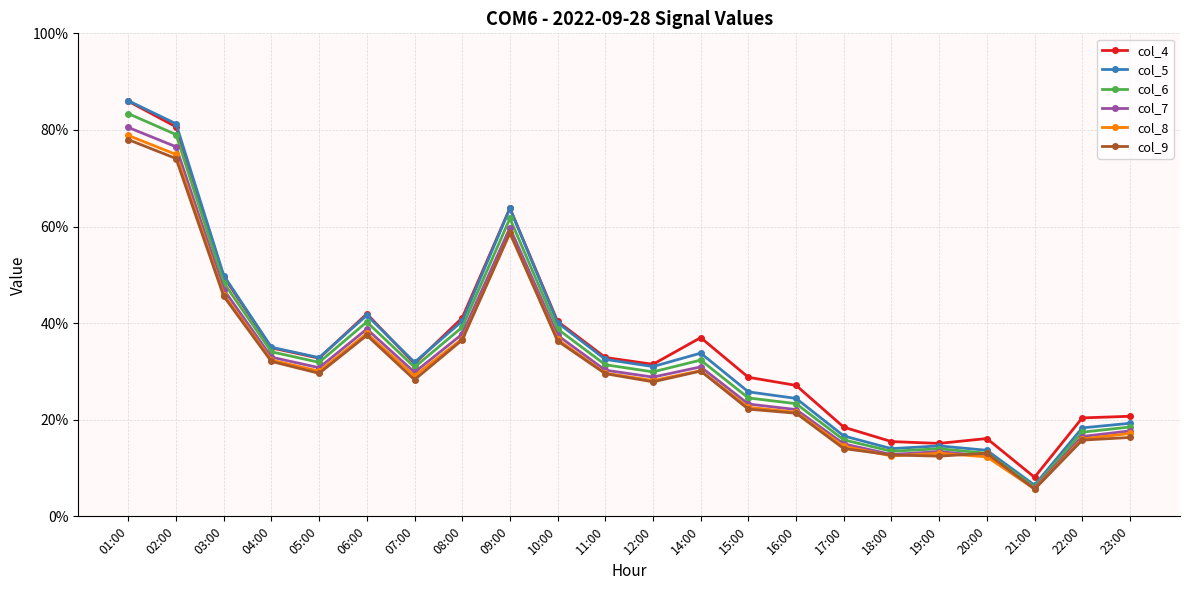

What are all the series names shown in the legend?

col_4, col_5, col_6, col_7, col_8, col_9